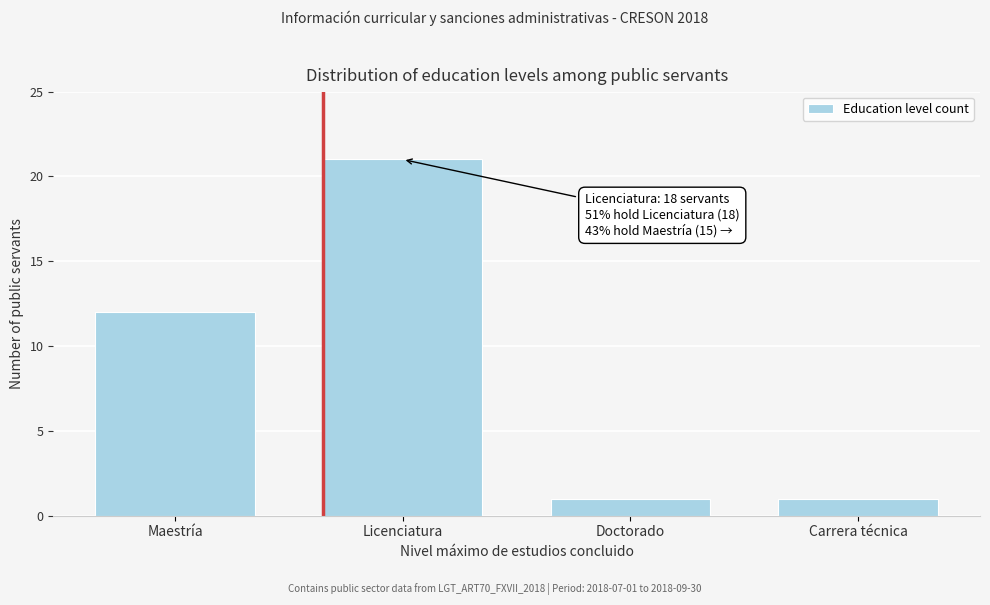

Reading left to right, extract all data points from this chart.

Maestría=12	Licenciatura=21	Doctorado=1	Carrera técnica=1